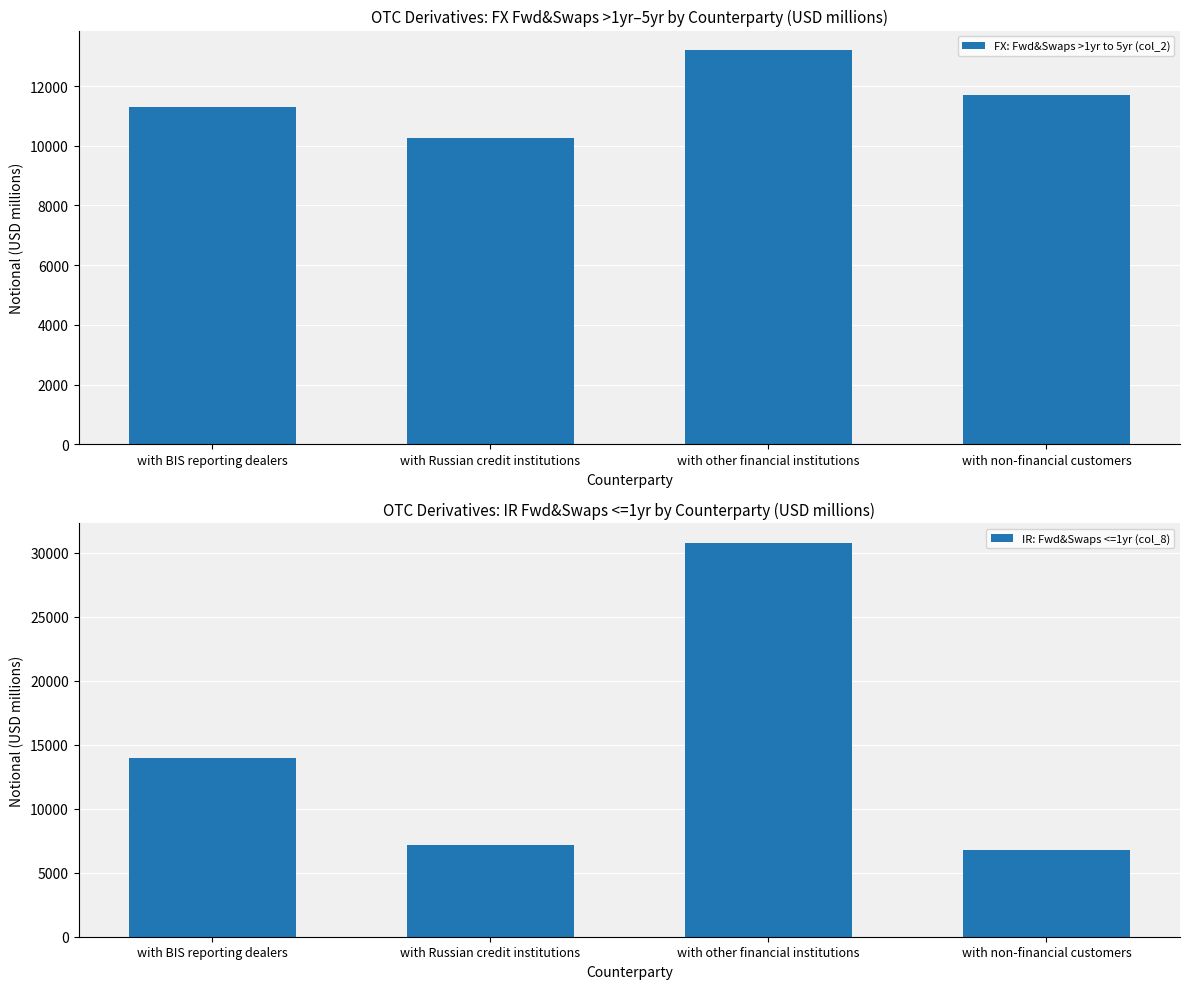

Between with Russian credit institutions and with non-financial customers, which series saw the biggest shift?

FX: Fwd&Swaps >1yr to 5yr (col_2)